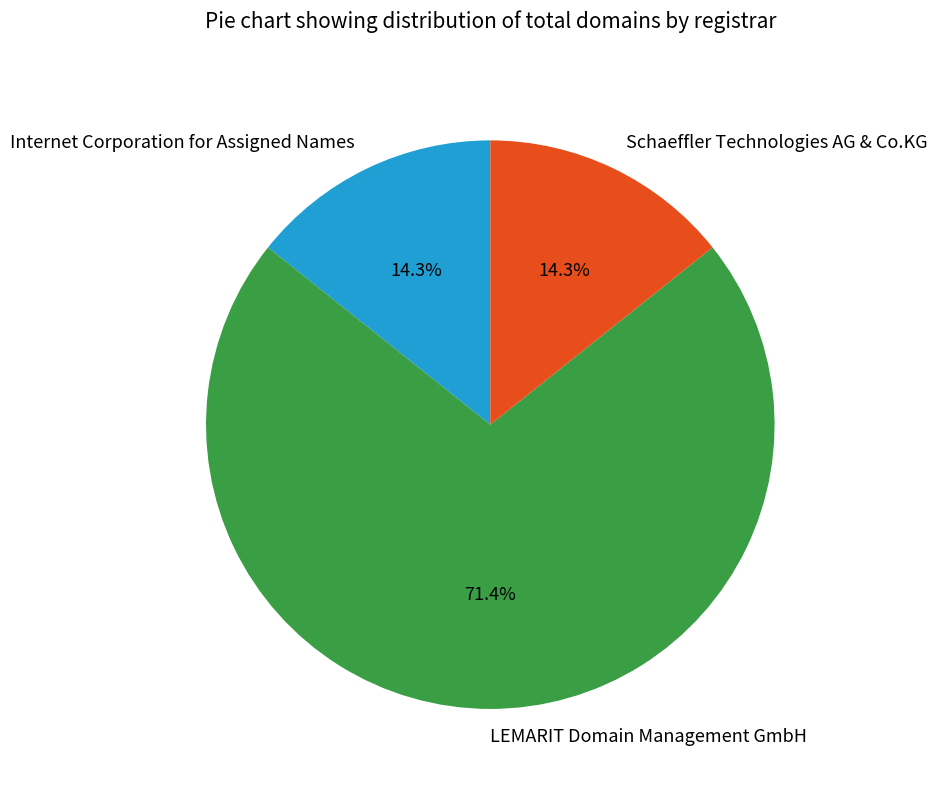

Between LEMARIT Domain Management GmbH and Internet Corporation for Assigned Names, which is larger?

LEMARIT Domain Management GmbH